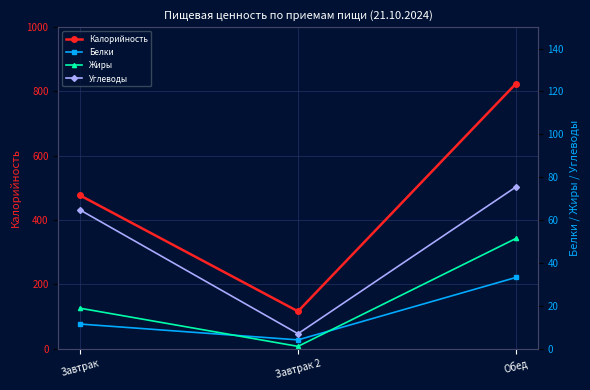

Reading right to left, what are all the values shown in this chart?

Калорийность: 824.2	115.9	476.6
Белки: 33.2	4.1	11.4
Жиры: 51.4	1.0	18.8
Углеводы: 75.4	6.9	64.7